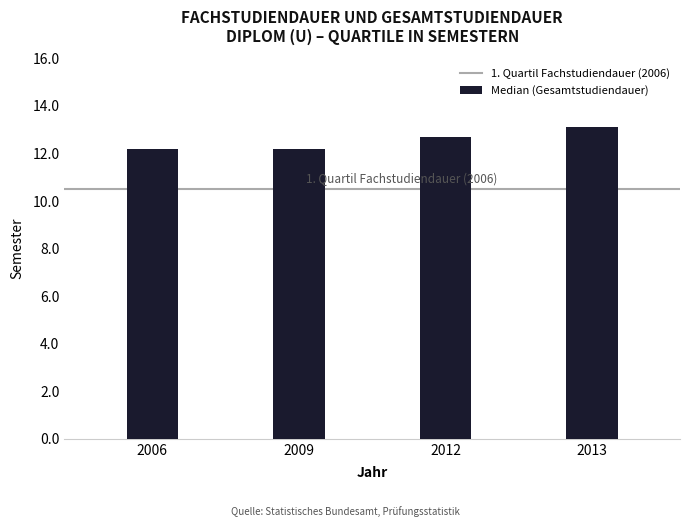

What is the approximate value at 2012?

12.7